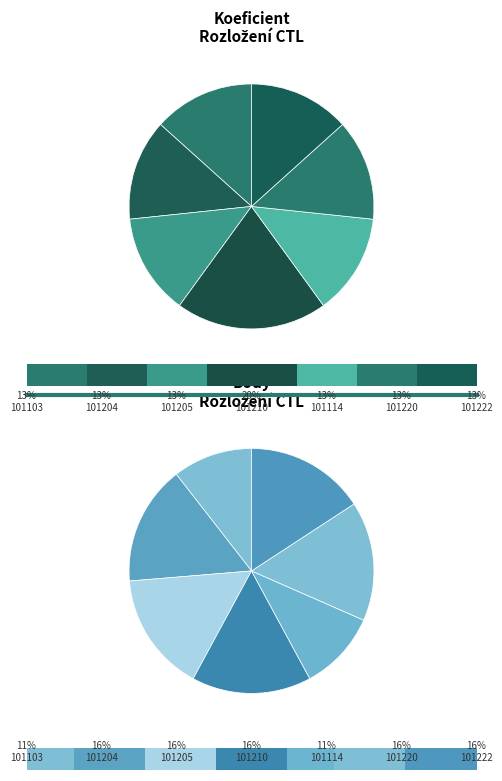

How many segments does this pie chart have?

7